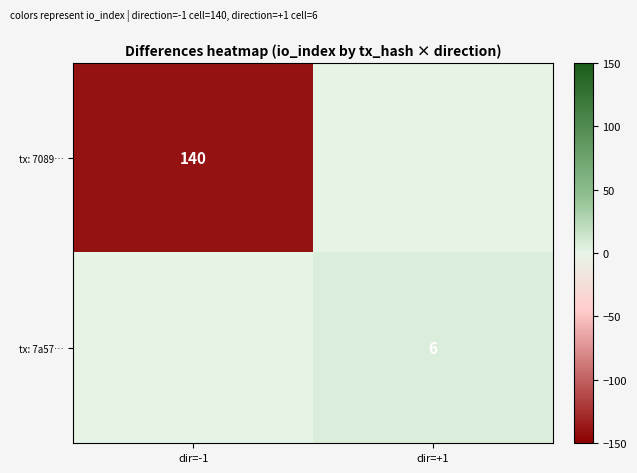

True or false: tx: 7089… has a value of 80 at dir=-1.

False